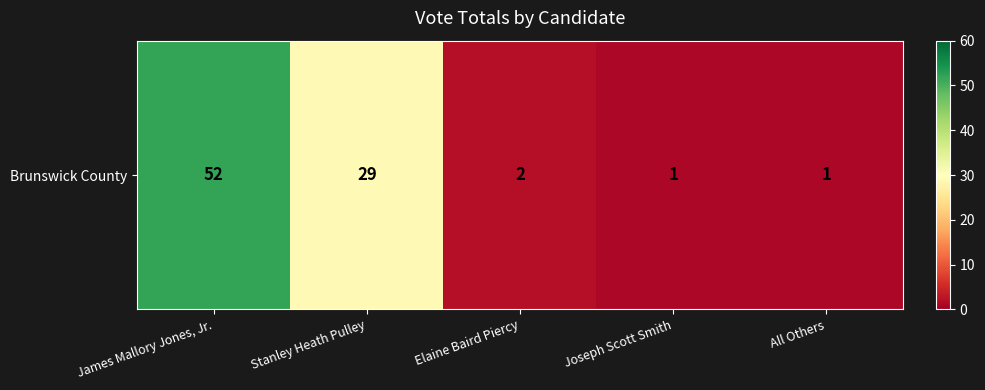

Count the number of values greater than 2.

2